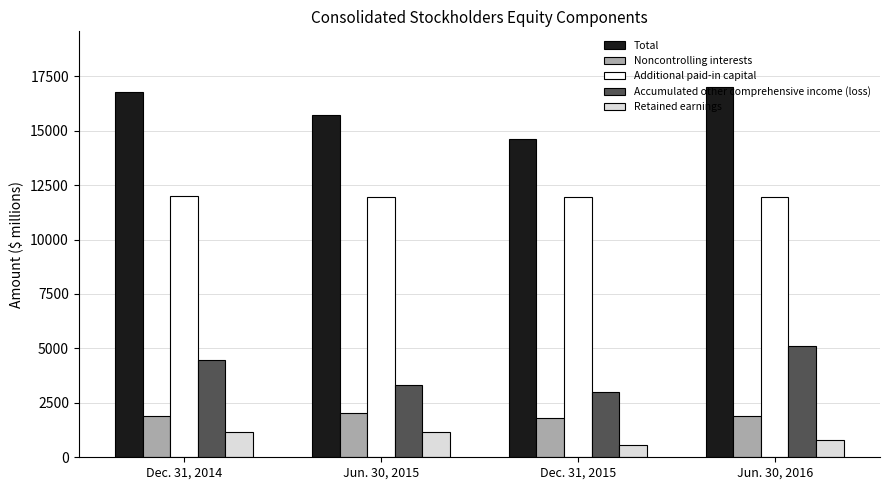

Is the value of Accumulated other comprehensive income (loss) at Jun. 30, 2016 greater than the value of Noncontrolling interests at Jun. 30, 2015?

Yes